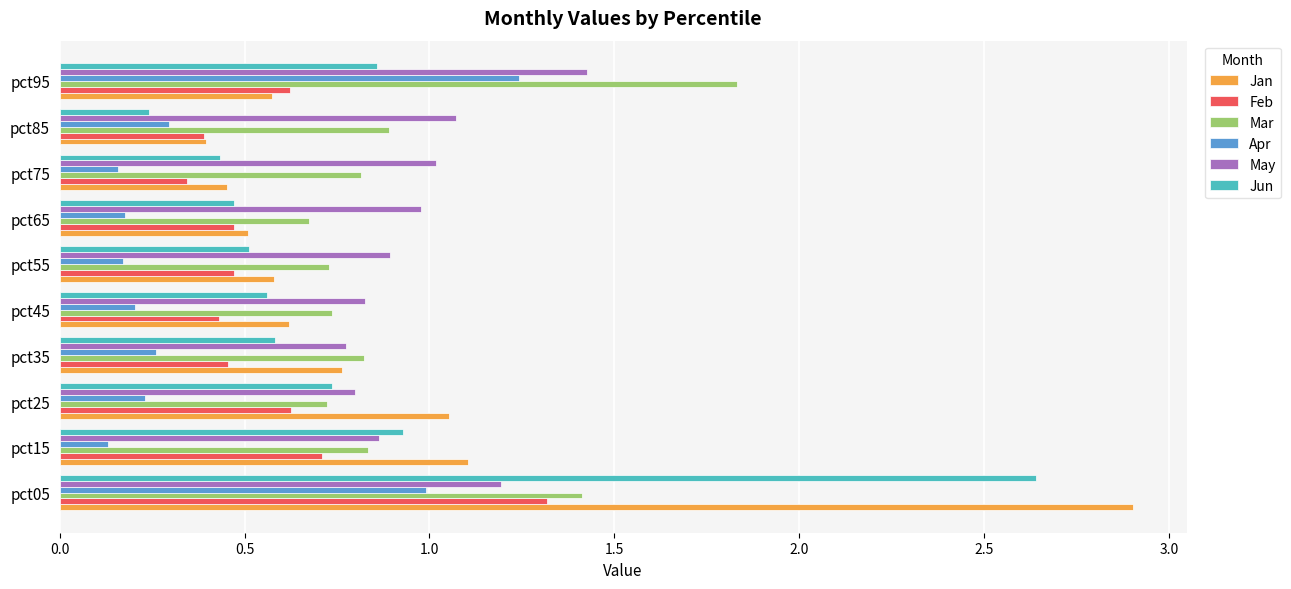

At which label does Apr reach its peak?

pct95